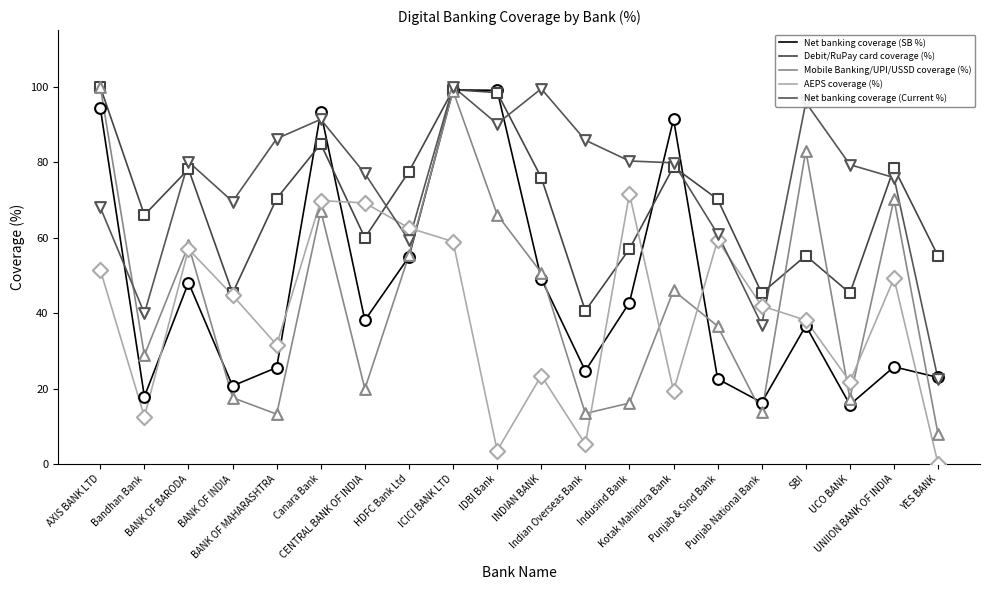

Is the value of Net banking coverage (SB %) at HDFC Bank Ltd greater than the value of AEPS coverage (%) at HDFC Bank Ltd?

No